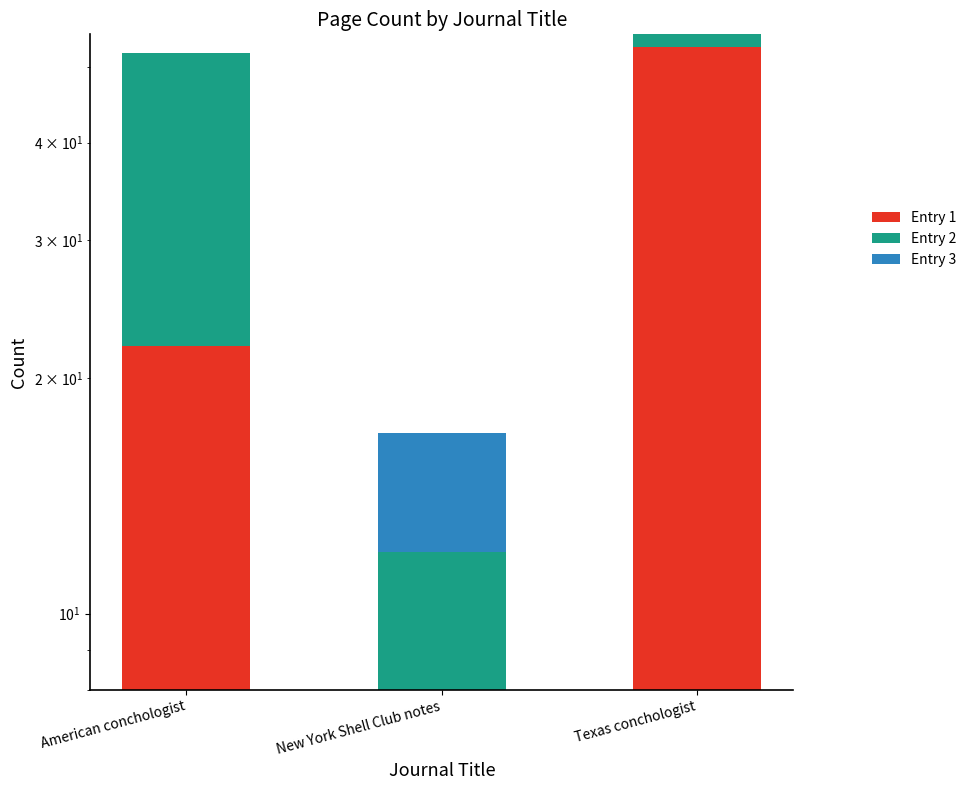

What is the difference between the highest and lowest values at New York Shell Club notes?

4